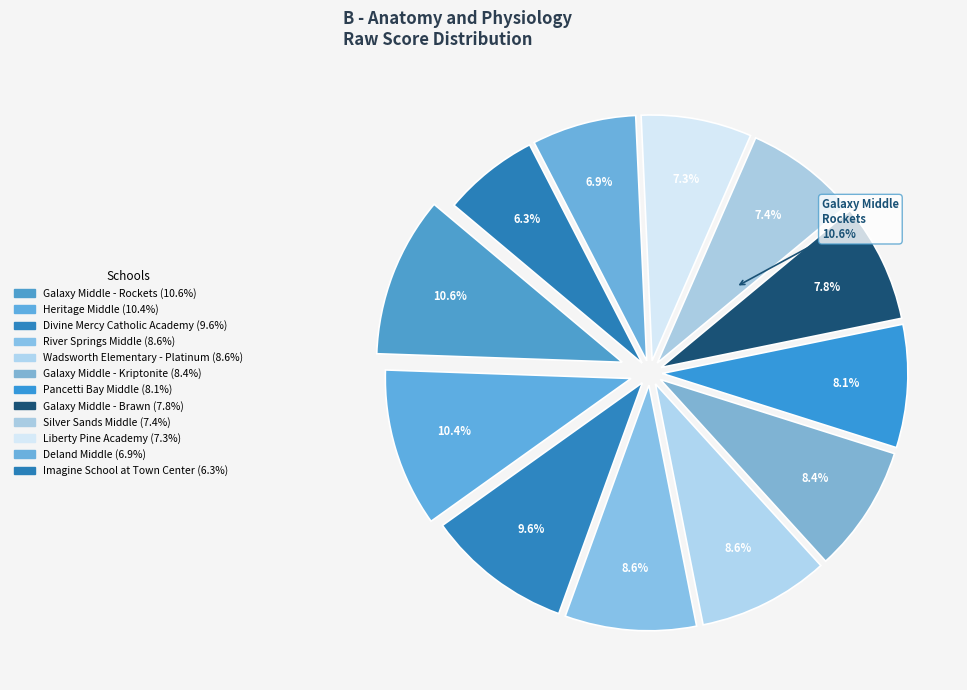

To the nearest percent, what is the difference between the largest and smallest slice percentages?

4%